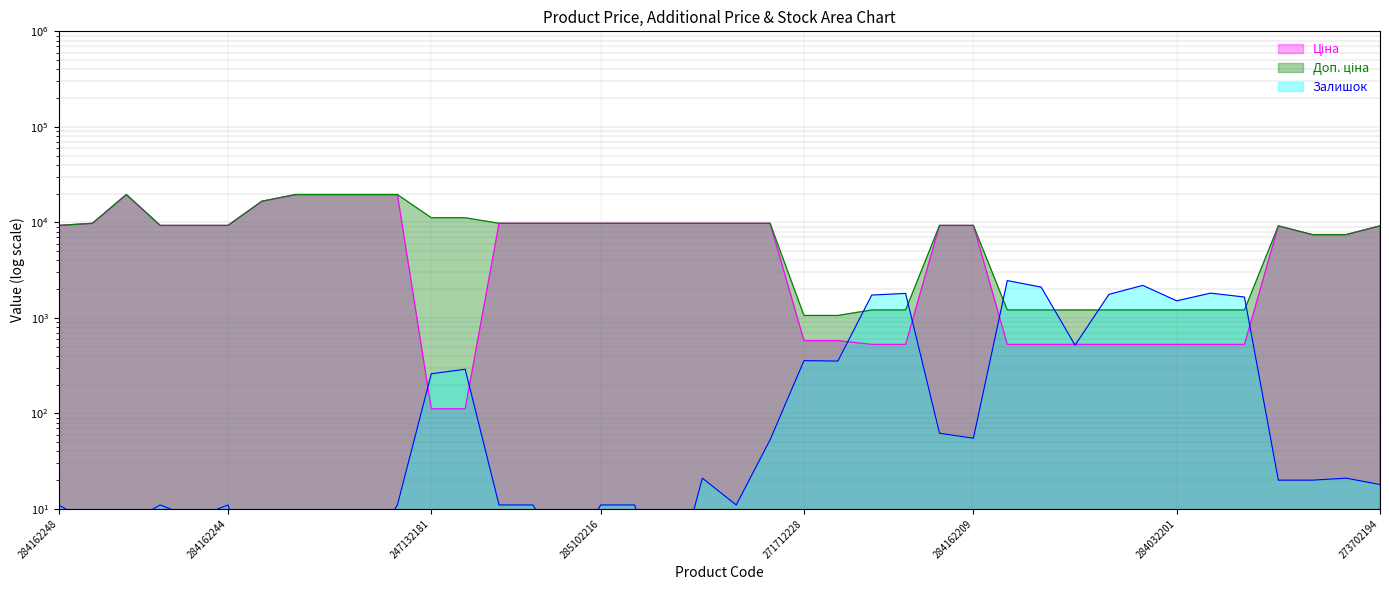

True or false: Залишок and Доп. ціна cross at least once.

True